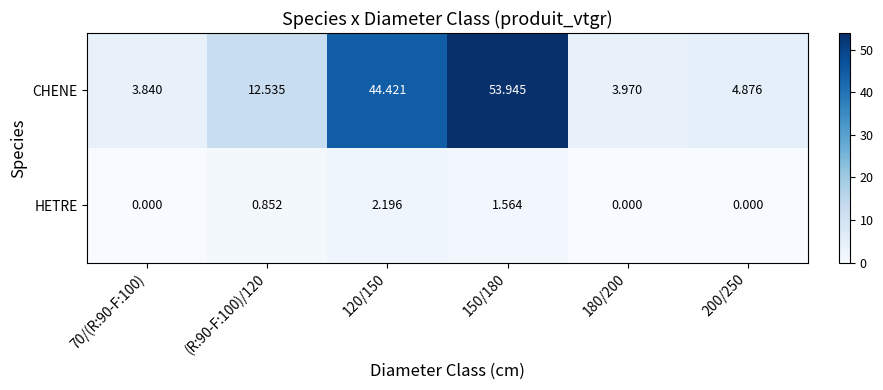

How many data points does each series have?

6